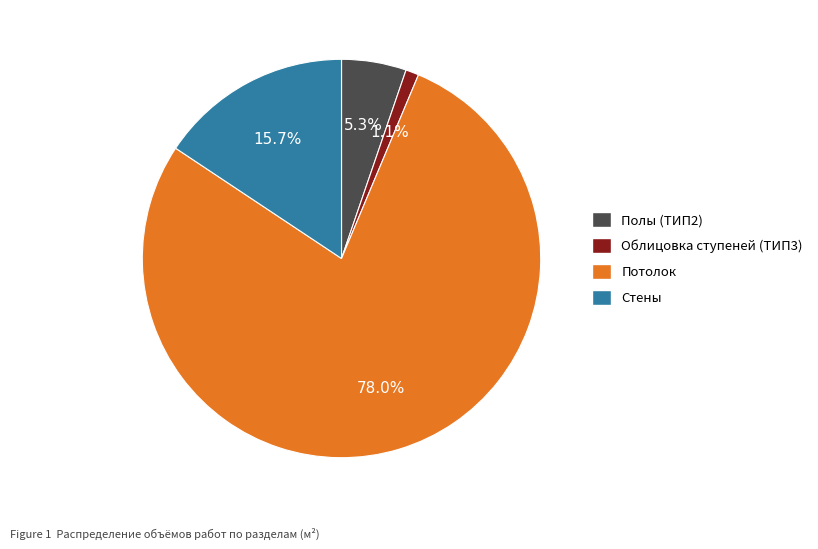

To the nearest percent, what is the average slice percentage?

25%